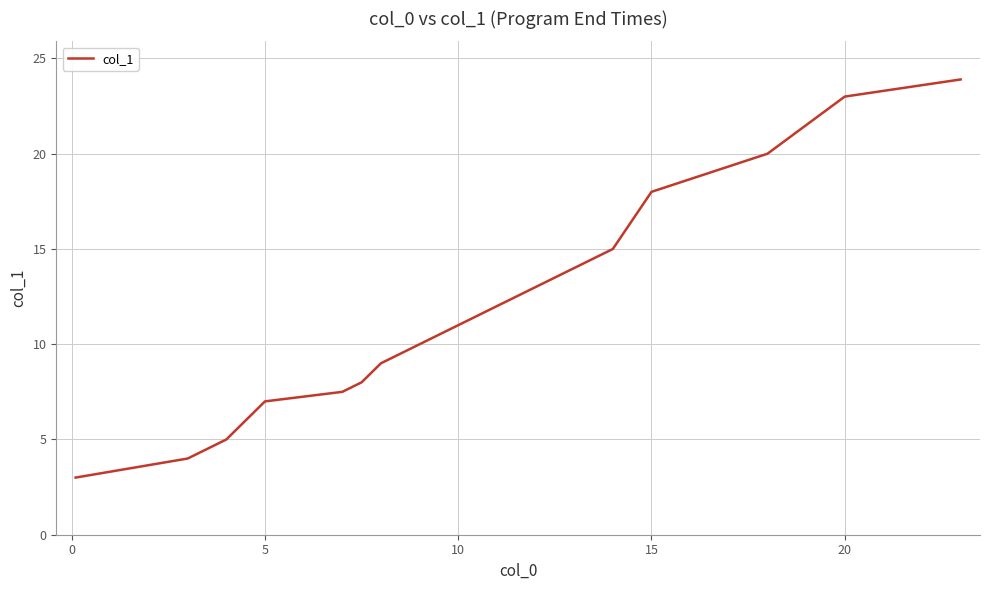

What is the greatest value displayed?

23.9